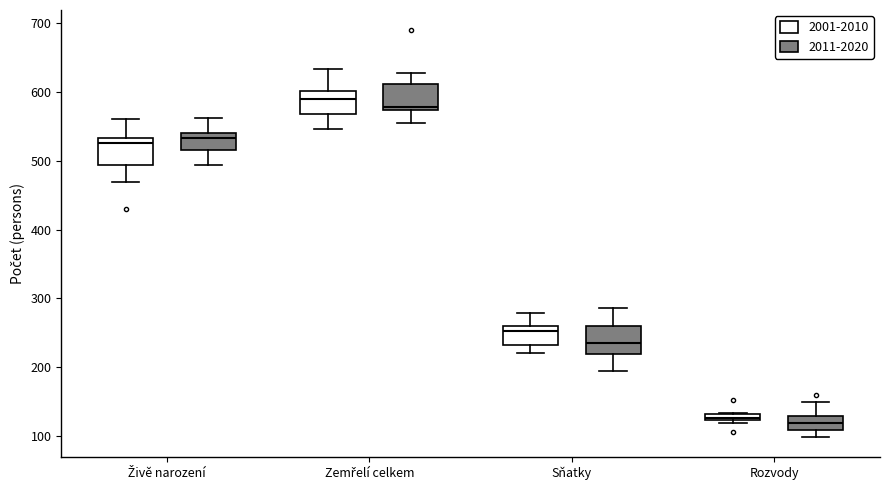

Where is the upper edge of the box for Rozvody (2001-2010) on the y-axis? The values are not printed on the chart, so give them approximately, as read against the axis.

130